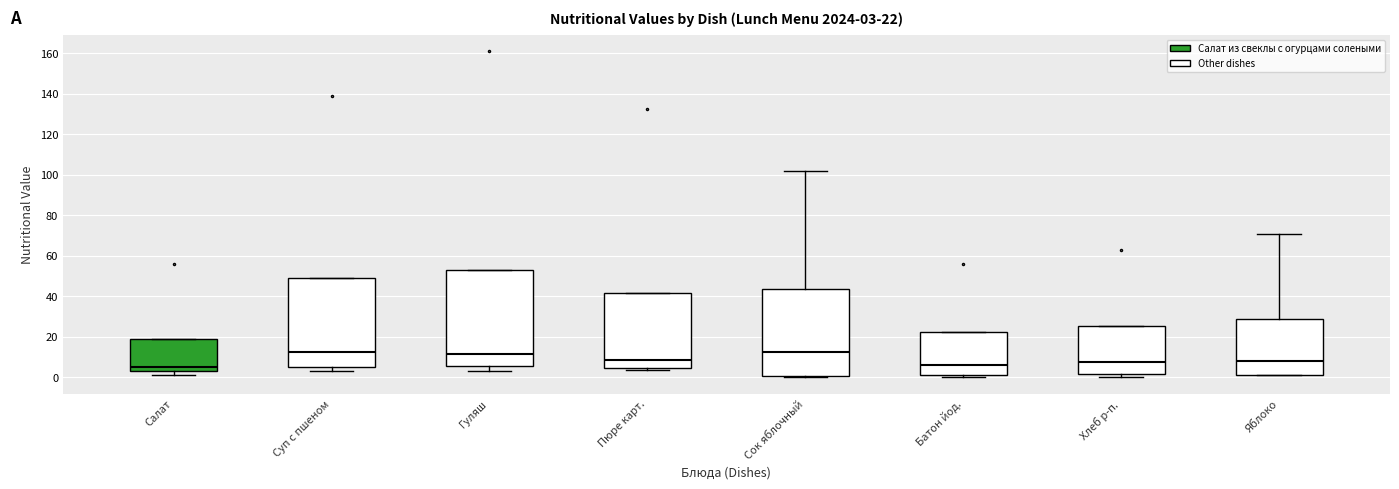

Comparing the boxes themselves (not the whiskers), which one is the tallest?

Гуляш